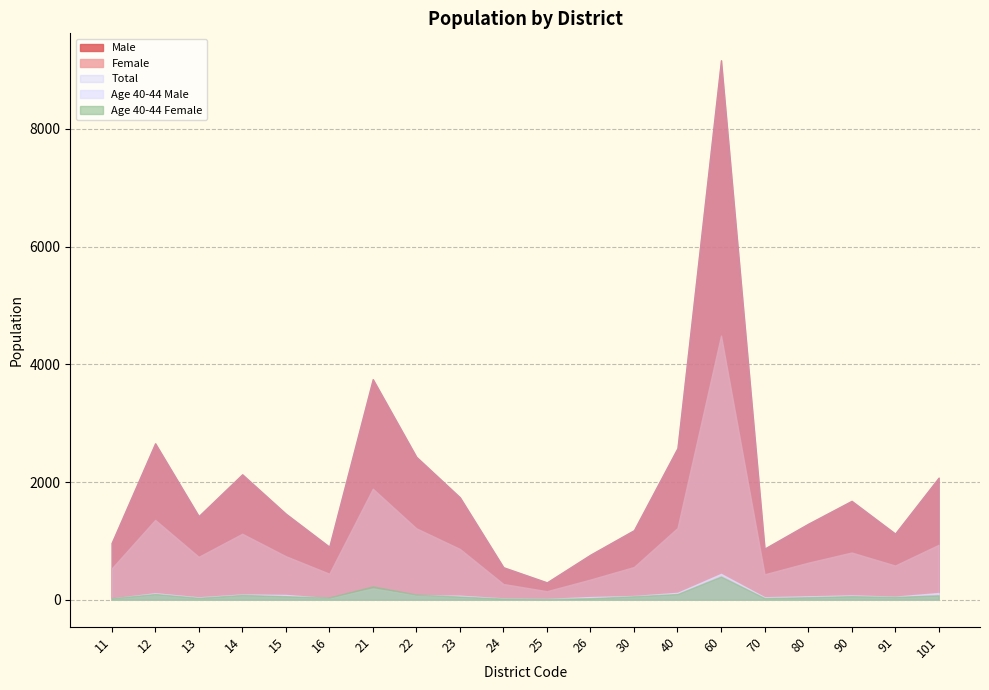

What is the difference between the Age 40-44 Male values at 80 and 23?

11